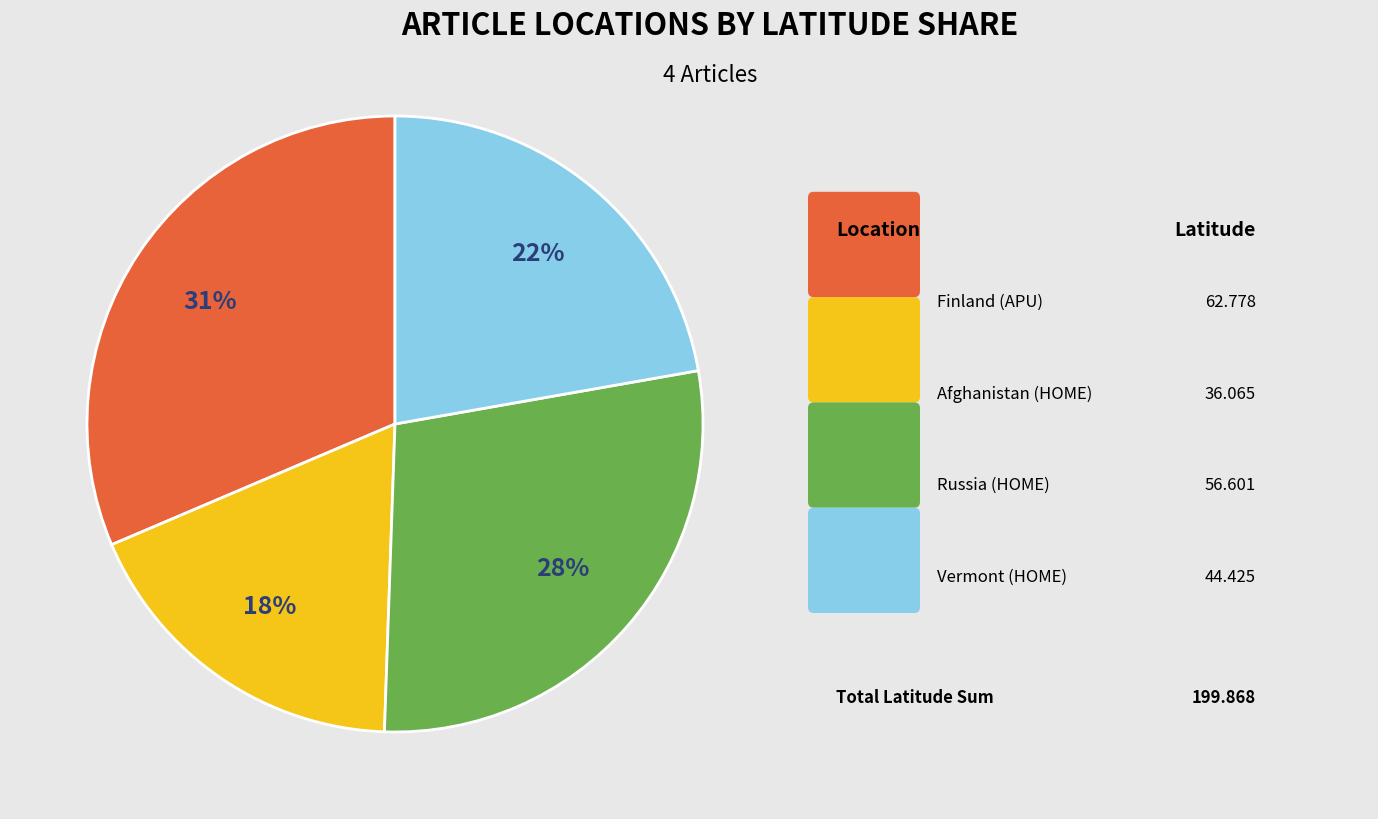

Does any single category account for the majority?

No